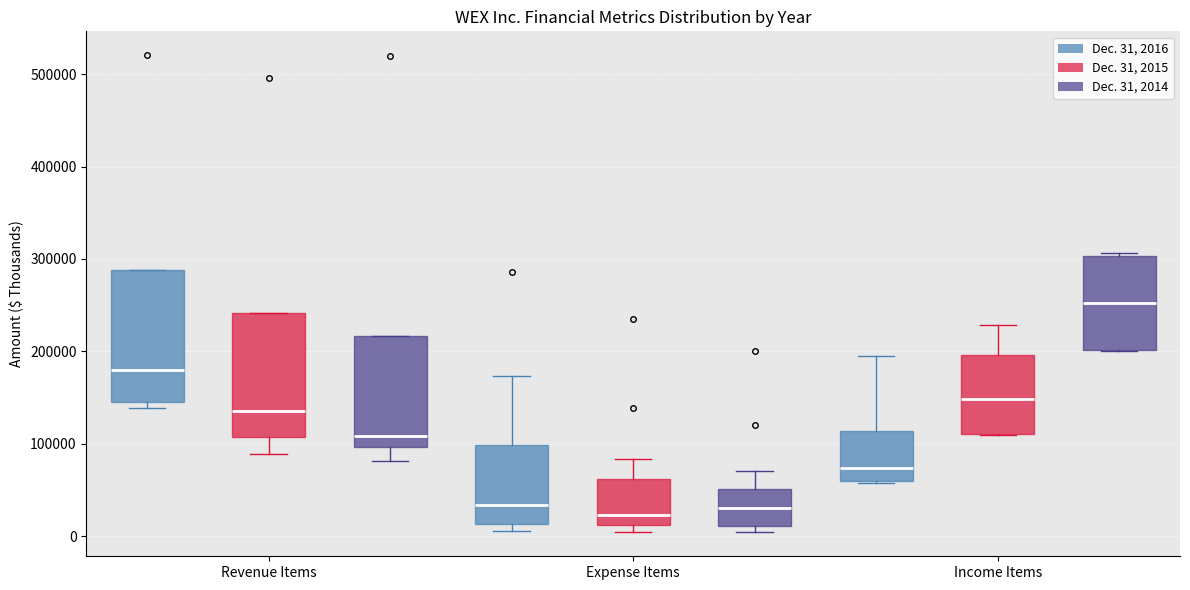

Reading left to right, transcribe this box plot: for each box, give where its median line is, the range the box spans, and where its two whiskers end, as read against the y-axis. The values are not printed on the chart, so give them approximately, as read against the axis.

Revenue Items (Dec. 31, 2016): median 180000, box 150000 to 290000, whiskers 140000 to 290000
Revenue Items (Dec. 31, 2015): median 130000, box 110000 to 240000, whiskers 90000 to 240000
Revenue Items (Dec. 31, 2014): median 110000, box 100000 to 220000, whiskers 80000 to 220000
Expense Items (Dec. 31, 2016): median 30000, box 10000 to 100000, whiskers 10000 (just below the box's lower edge) to 170000
Expense Items (Dec. 31, 2015): median 20000, box 10000 to 60000, whiskers 0 to 80000
Expense Items (Dec. 31, 2014): median 30000, box 10000 to 50000, whiskers 0 to 70000
Income Items (Dec. 31, 2016): median 70000, box 60000 to 110000, whiskers 60000 to 200000
Income Items (Dec. 31, 2015): median 150000, box 110000 to 200000, whiskers 110000 to 230000
Income Items (Dec. 31, 2014): median 250000, box 200000 to 300000, whiskers 200000 to 310000